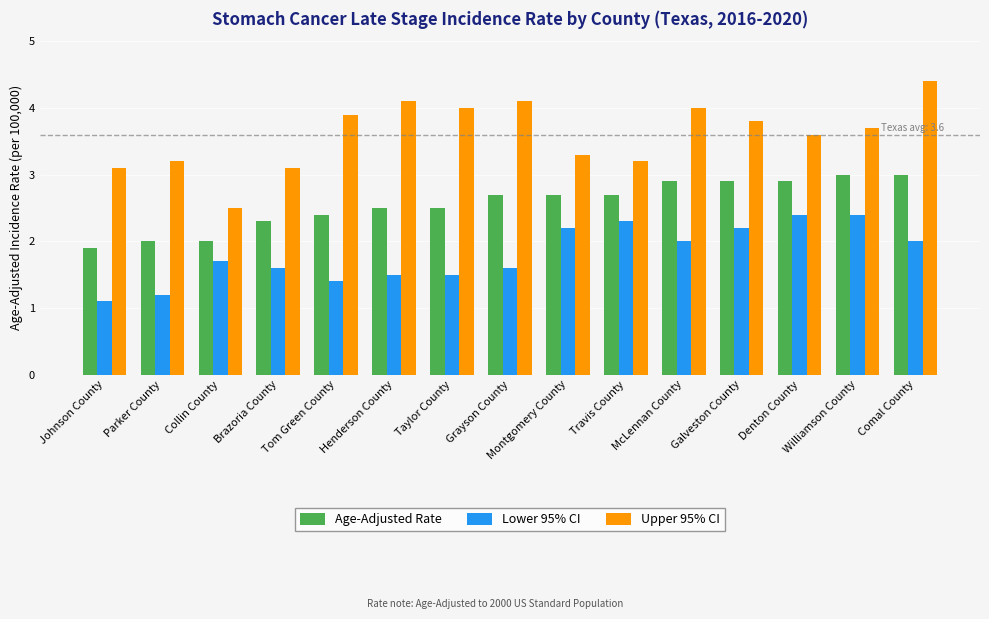

What is the spread (max minus min) of values at Montgomery County?

1.1